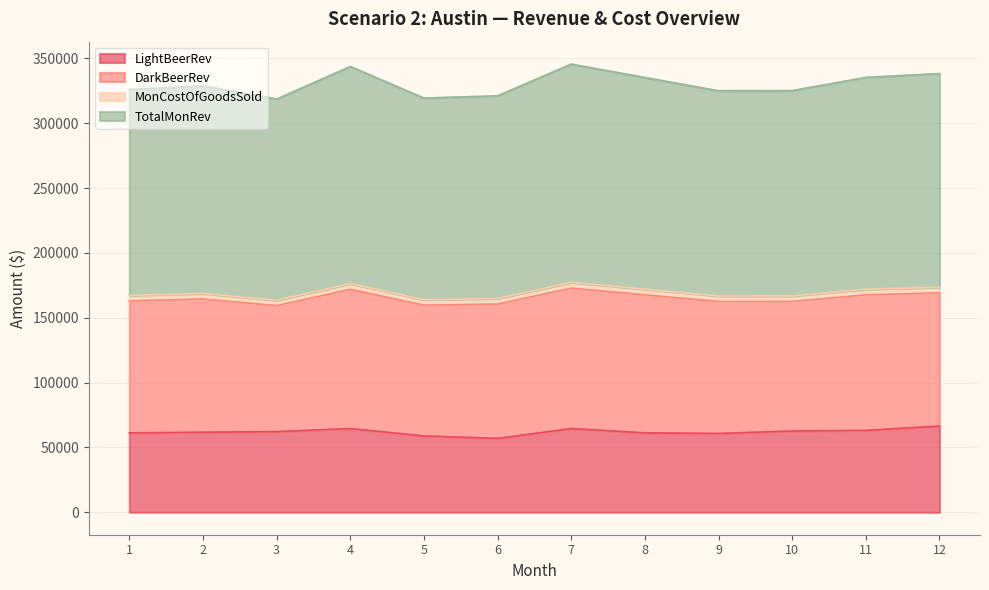

At which category is the sum across all series the highest?

7